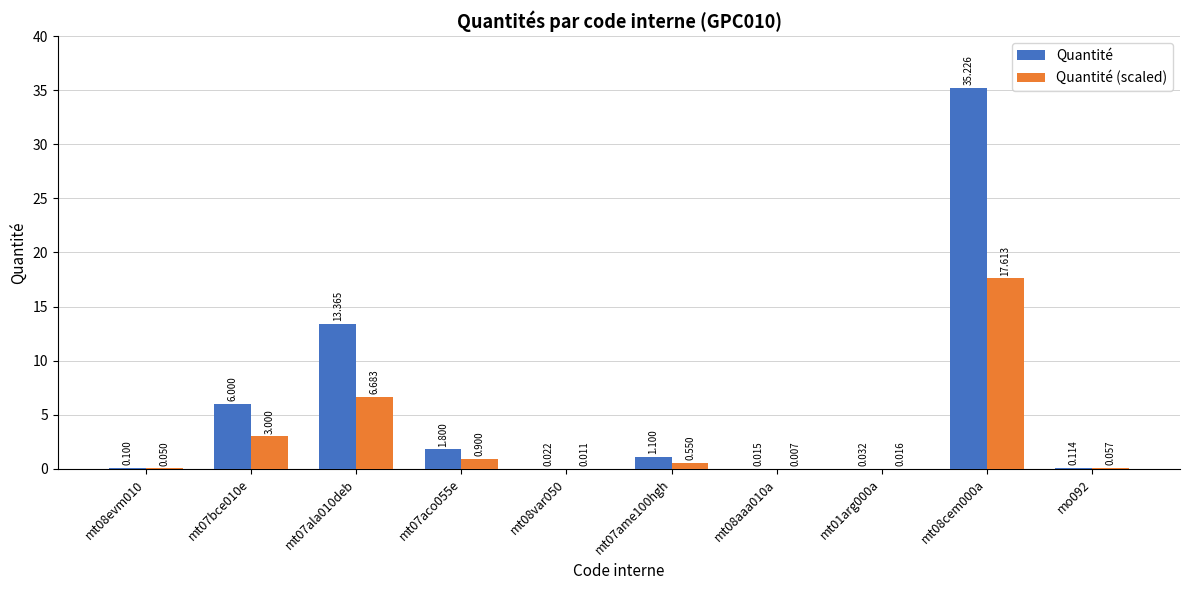

Which series changed the most between mt08evm010 and mt07aco055e?

Quantité